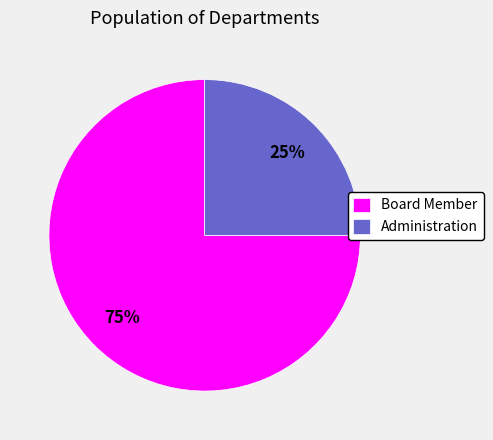

What is the largest slice in the pie chart?

Board Member